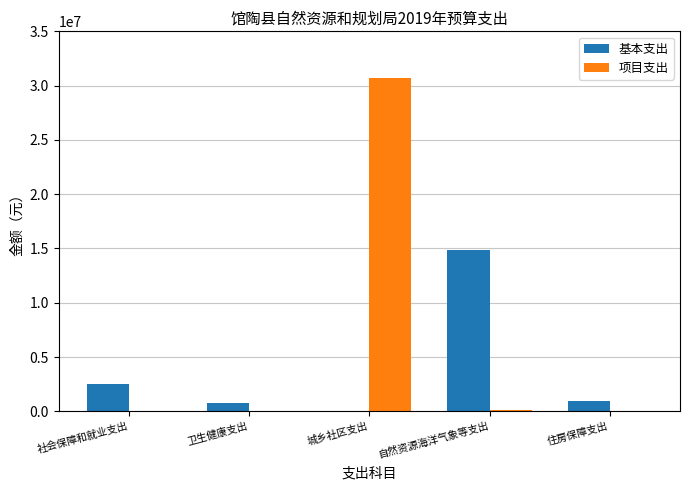

Is it true that 项目支出 equals 0 at 社会保障和就业支出?

True